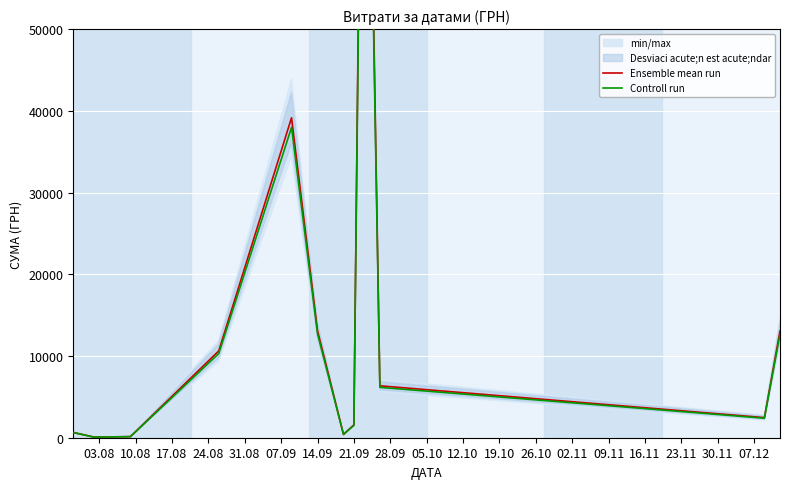

What is the maximum value shown in the chart?

117912.0